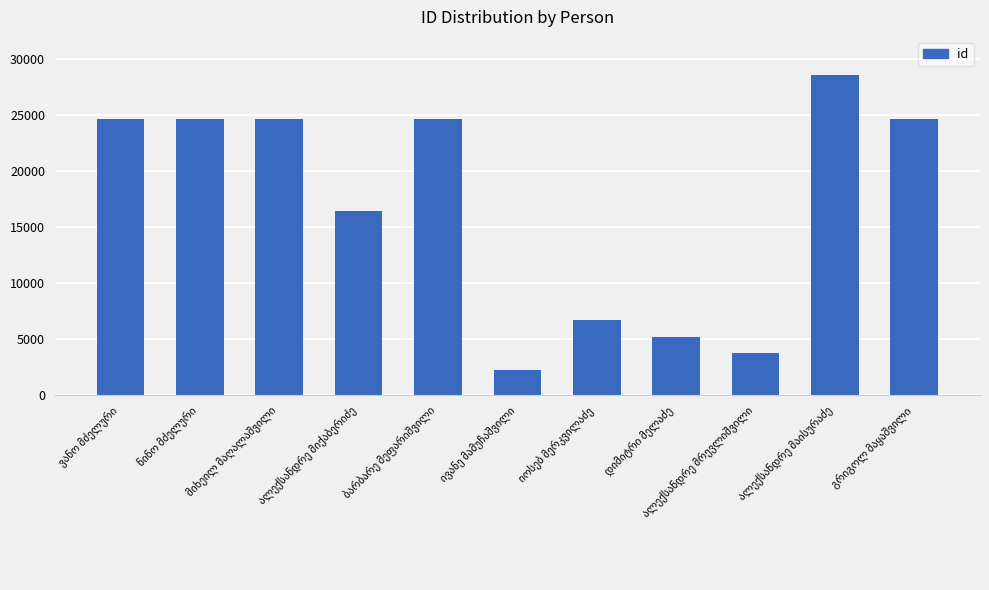

What is the maximum value shown in the chart?

28636